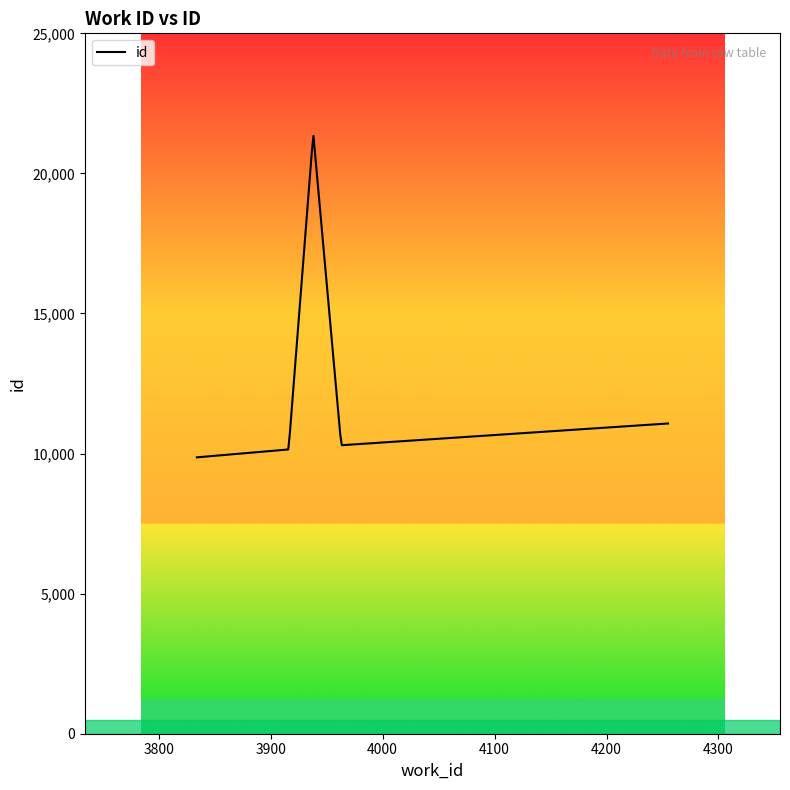

What is the maximum value for id?

21337.7